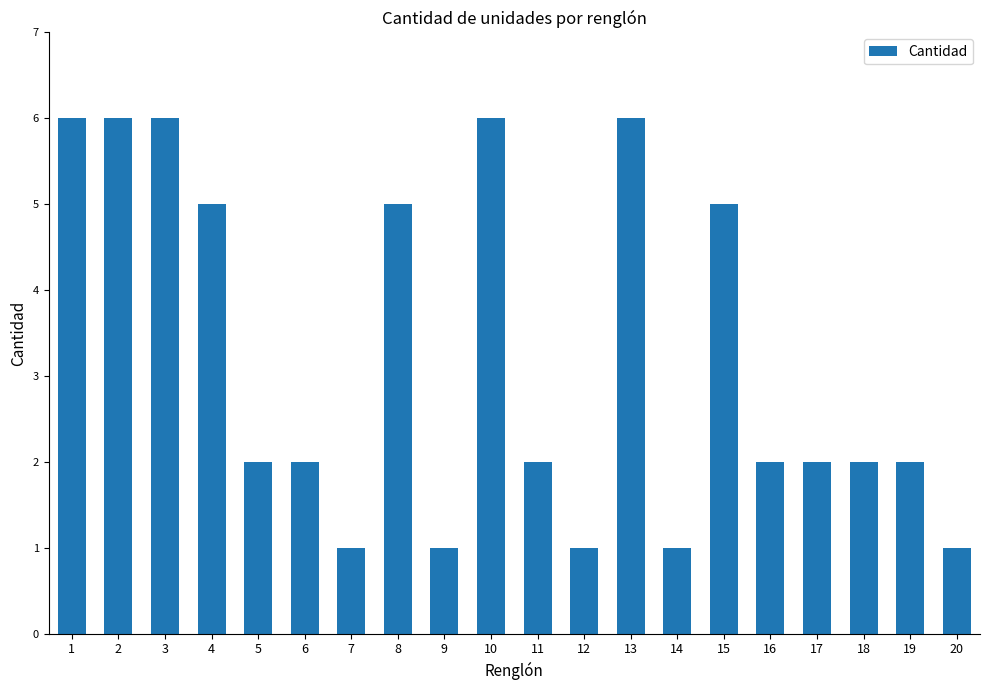

What is the greatest value displayed?

6